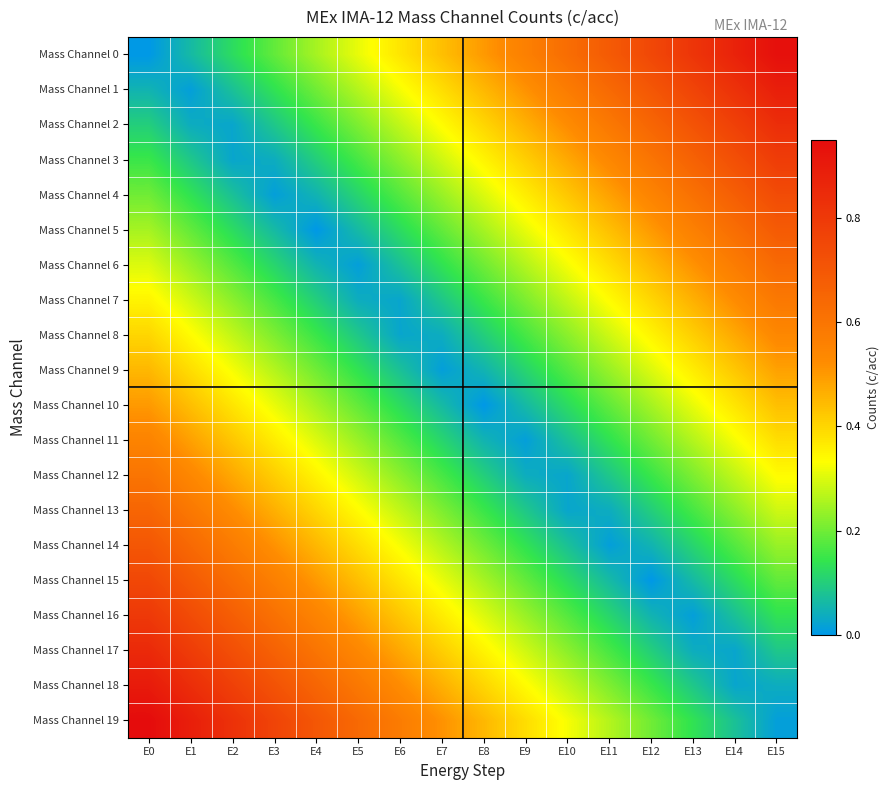

What is the total value across all series at E0?

9.5